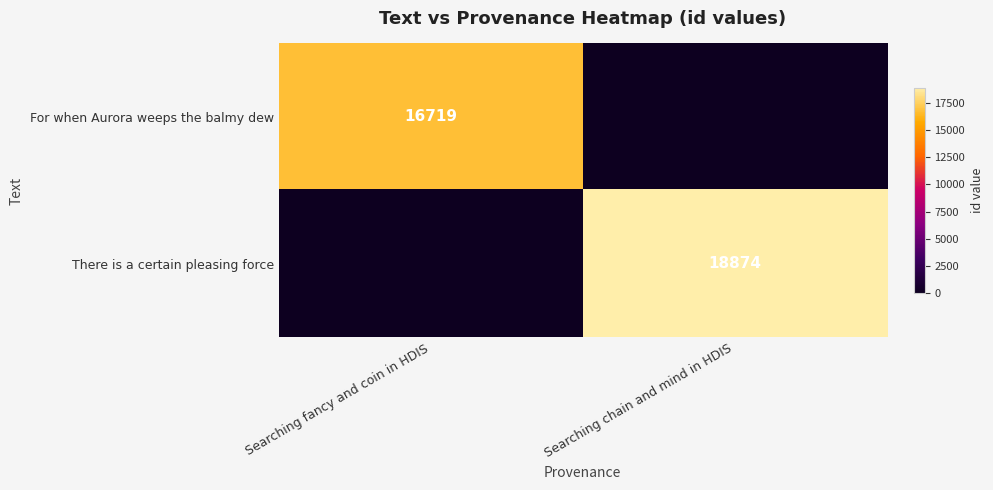

The value of There is a certain pleasing force at Searching chain and mind in HDIS is 24822. True or false?

False